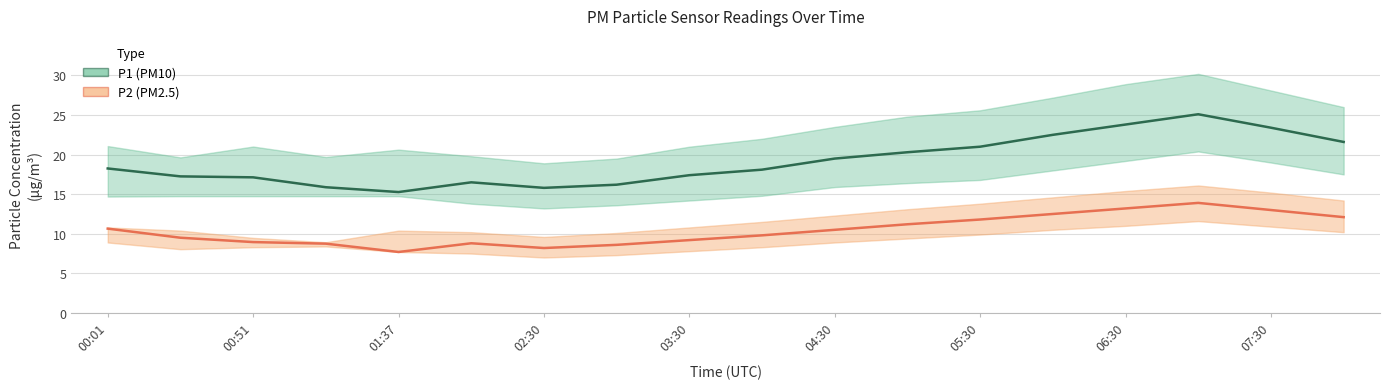

At which label does P1 (PM10) first exceed 18?

00:01